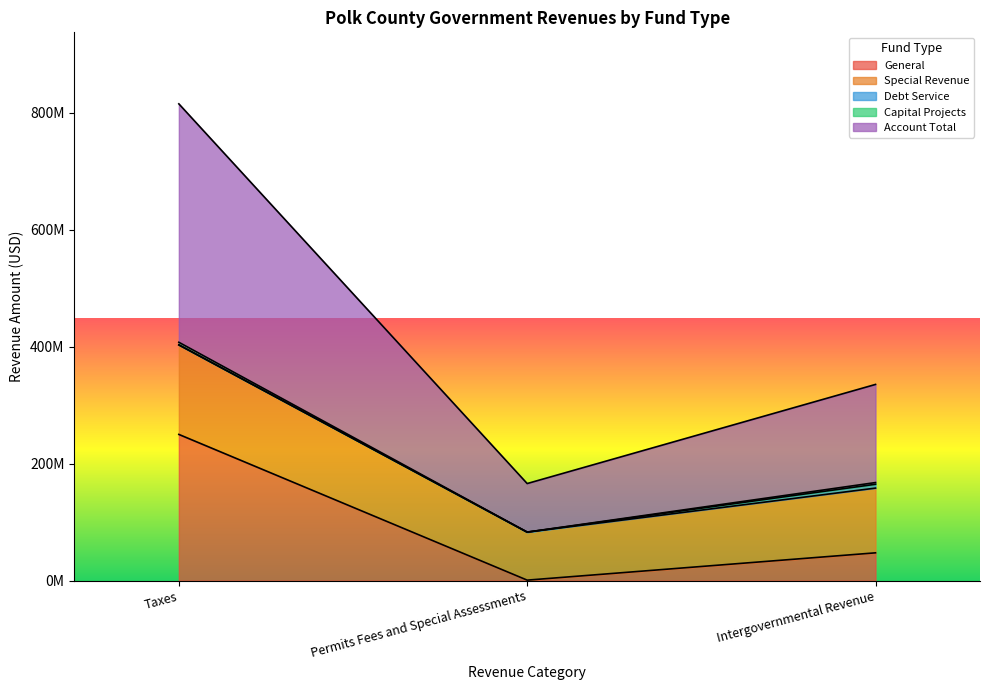

What is the label of the 1st point from the left?

Taxes